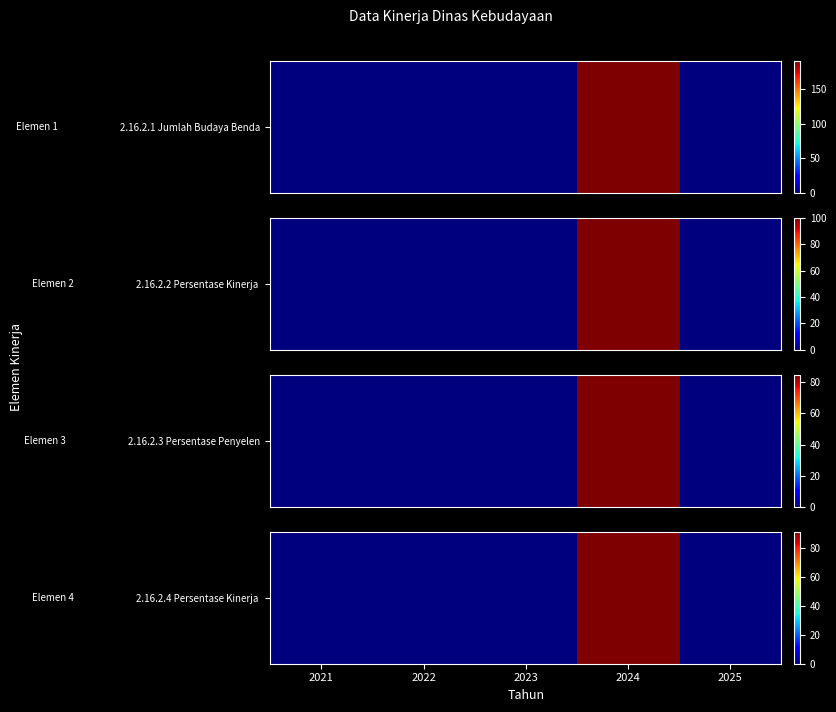

What is the difference between the values at 2024 and 2021?

91.2